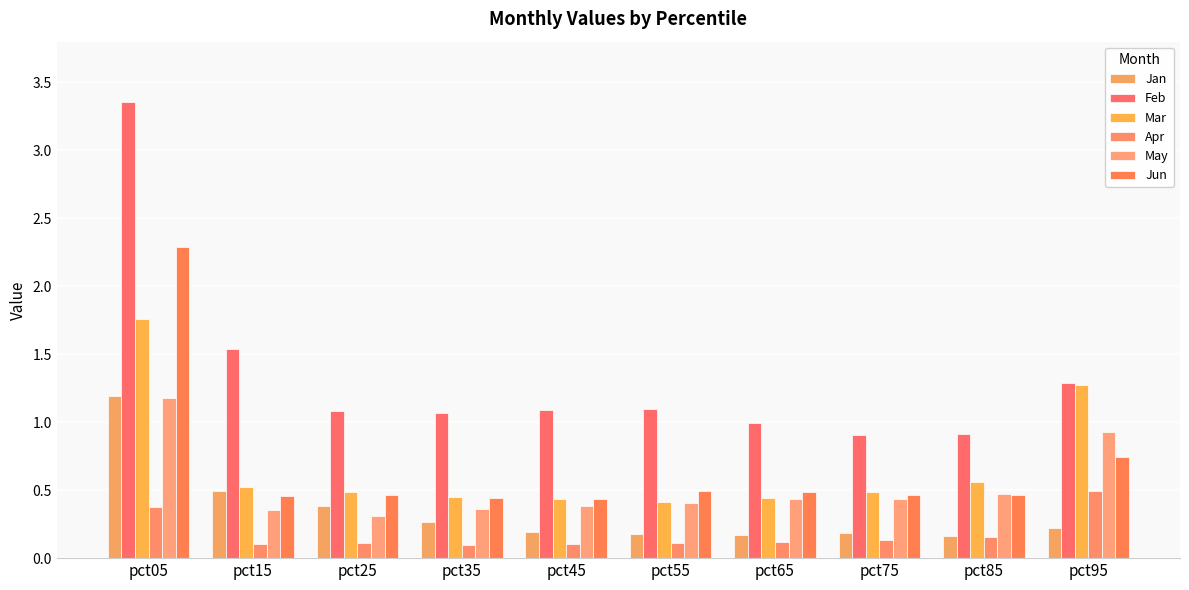

What is the lowest value of the Jun series?

0.4